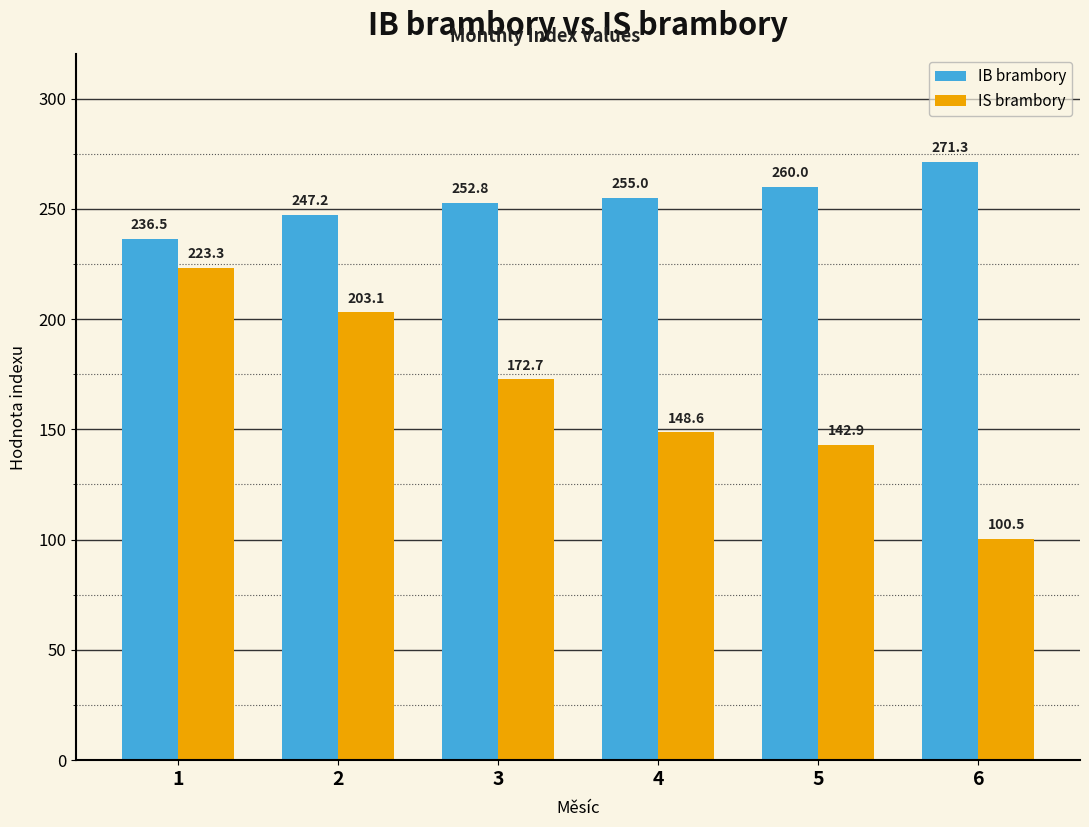

True or false: IB brambory has a value of 252.8 at 3.

True